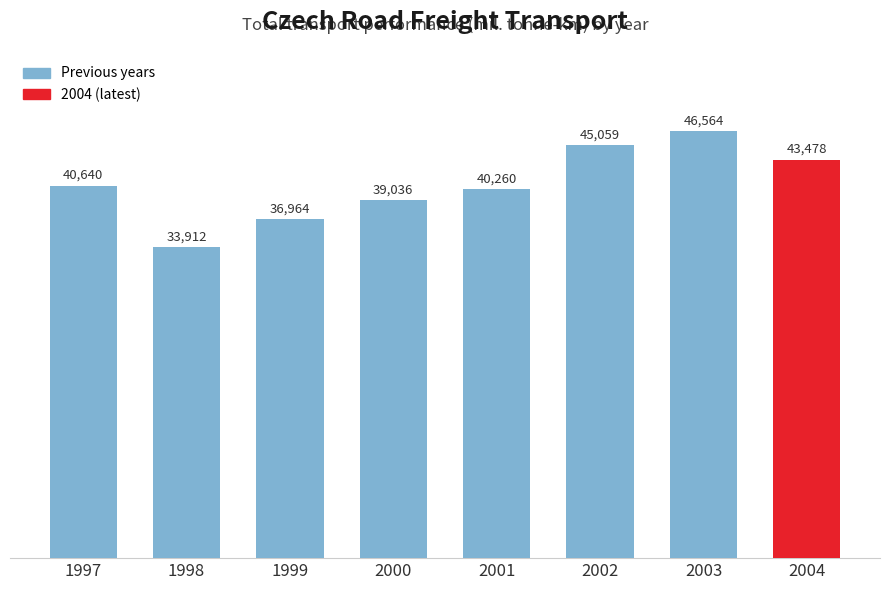

How many data points are less than 40640?

4